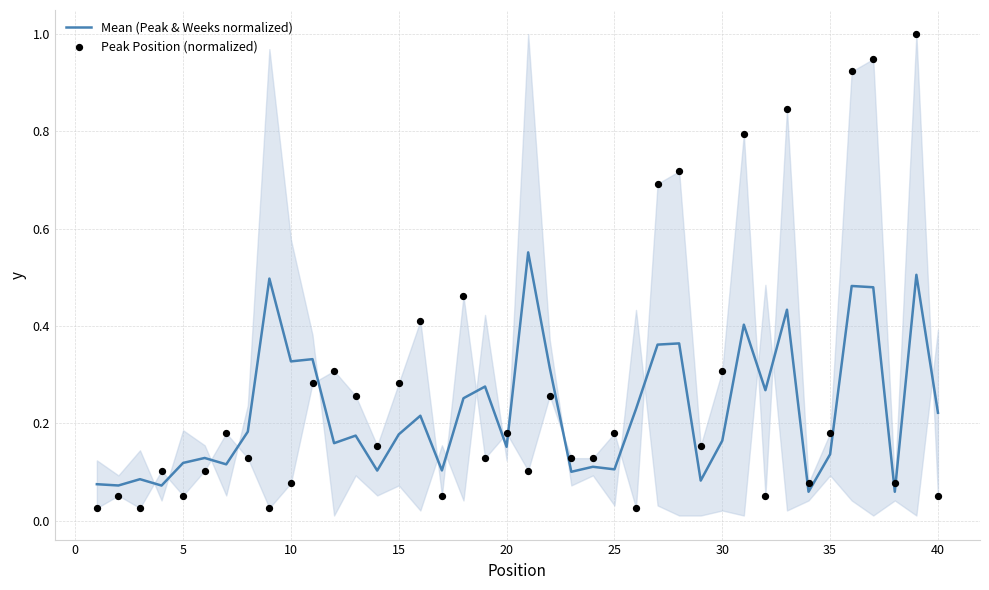

Which series has the widest spread of Y values?

Peak Position (normalized)